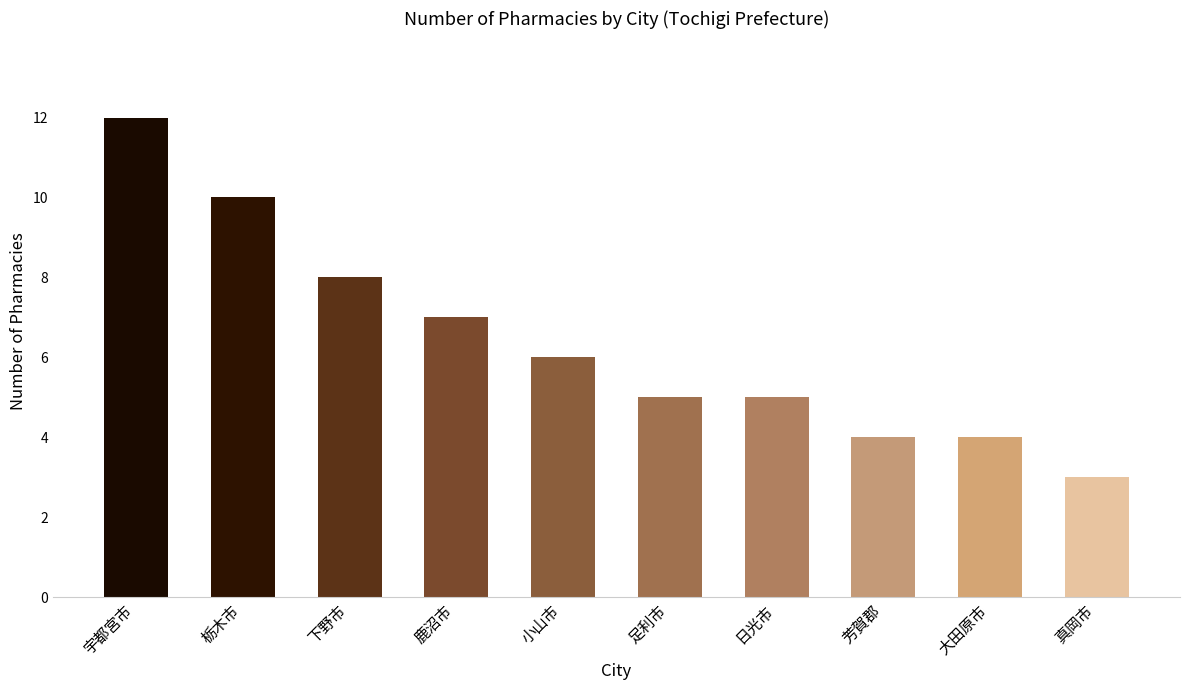

Is it true that the value at 小山市 is 6?

True